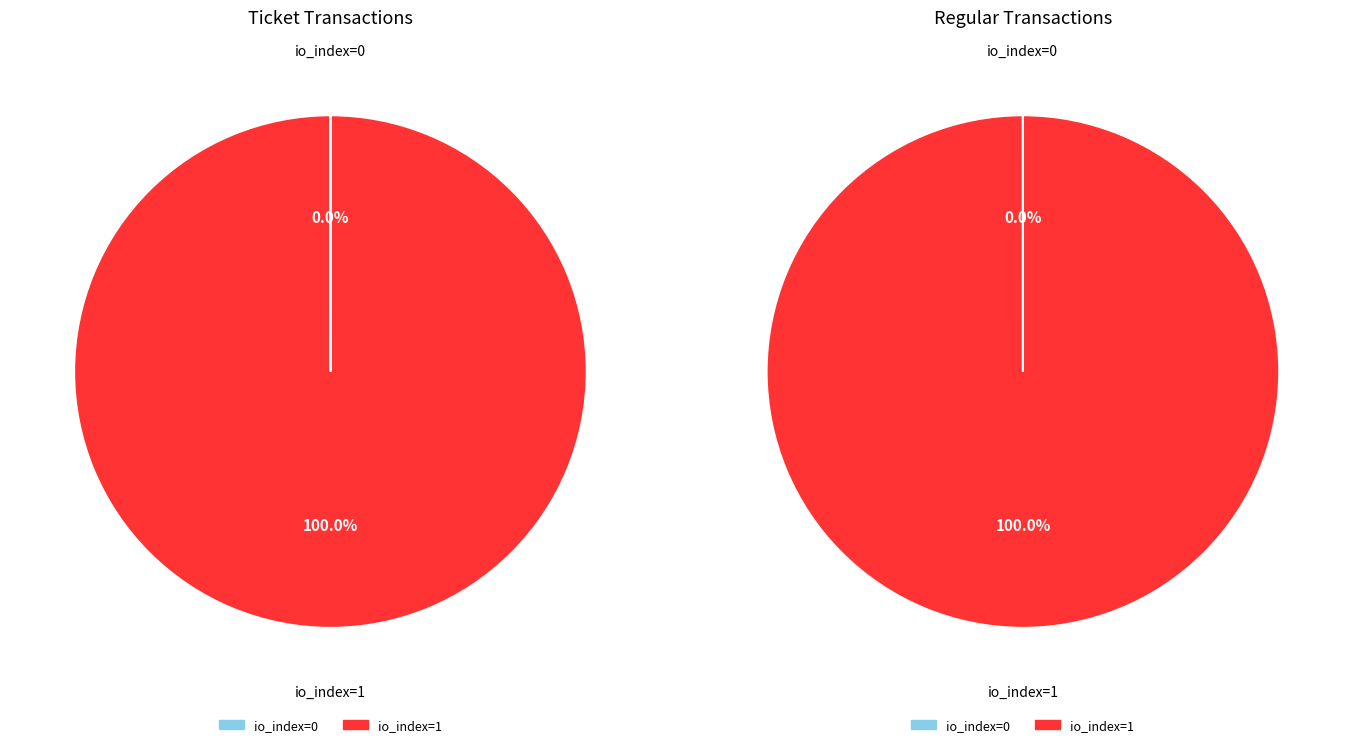

Does io_index=1 represent more than half of the total?

Yes